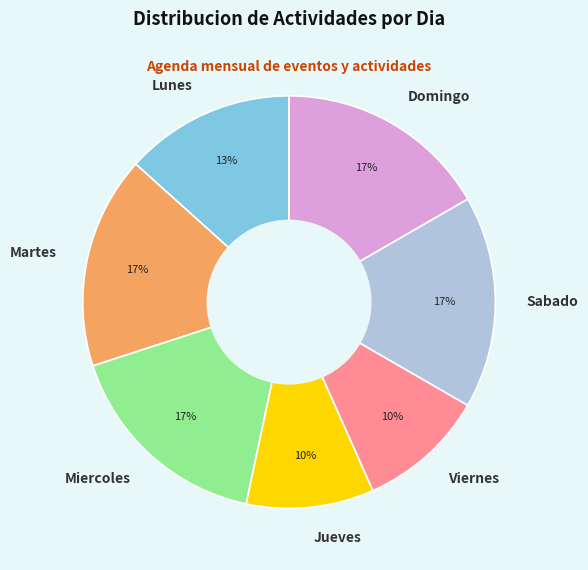

Is the sum of Sabado and Miercoles greater than half?

No